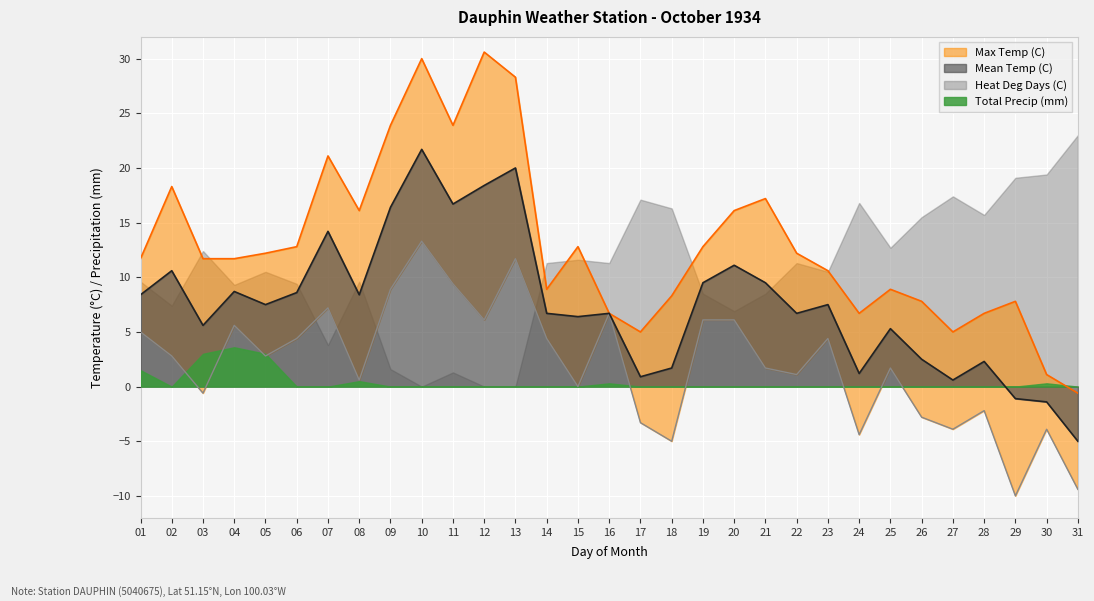

The value of Mean Temp (C) at 15 is 3.5. True or false?

False